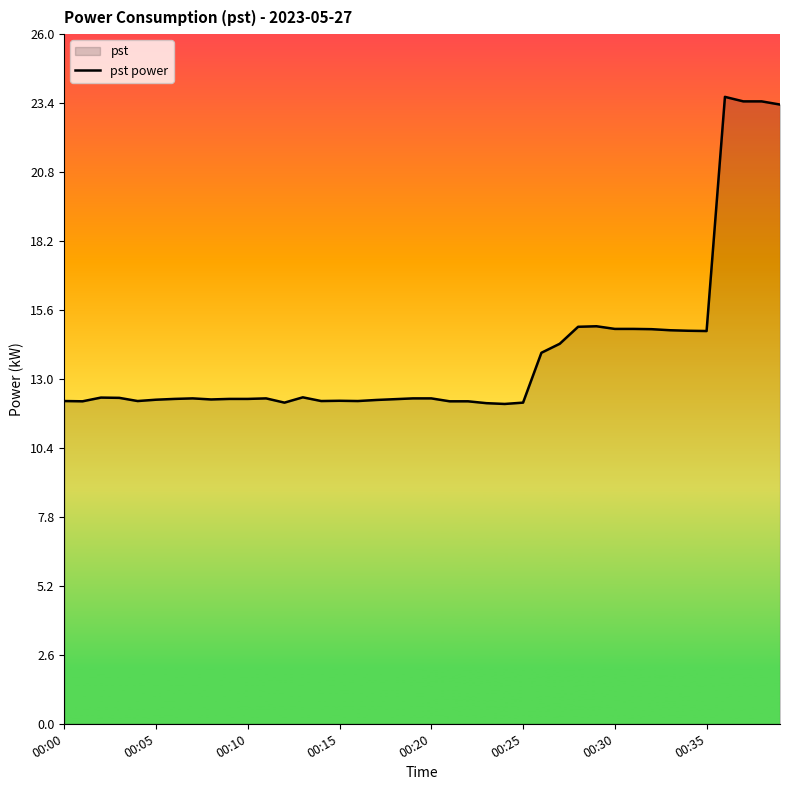

What is the difference between the maximum and minimum values?

11.6